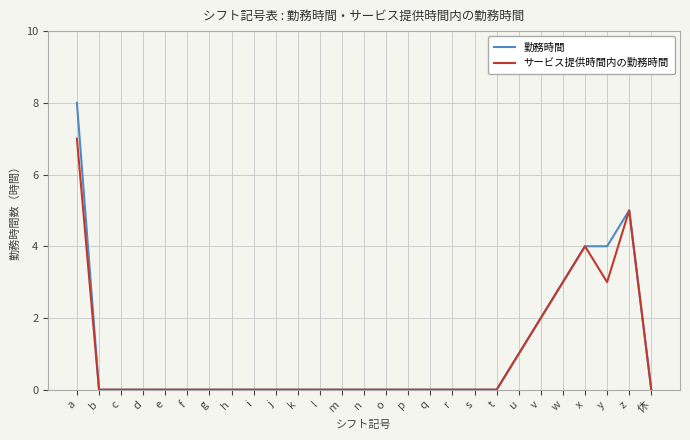

What is the total value across all series at y?

7